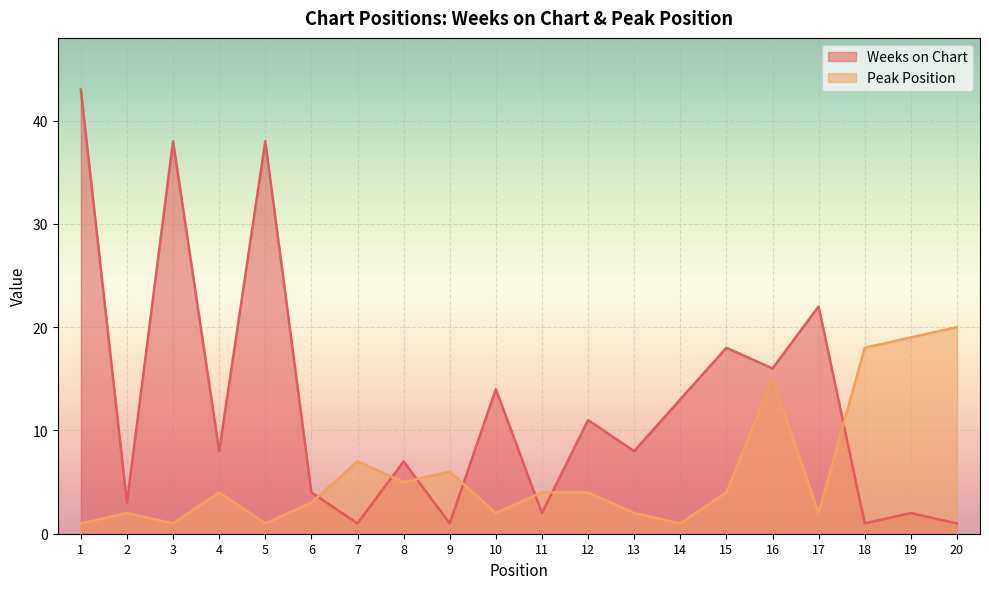

List the labels in order of Peak Position value, smallest first.

1, 3, 5, 14, 2, 10, 13, 17, 6, 4, 11, 12, 15, 8, 9, 7, 16, 18, 19, 20